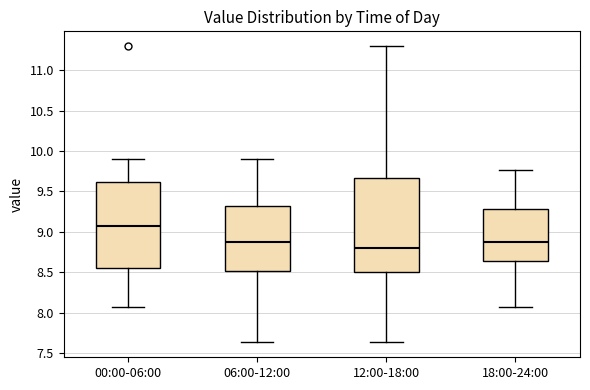

Reading left to right, read every box against the y-axis: the position of its median line, the range the box covers, and the ends of its whiskers. The values are not printed on the chart, so give them approximately, as read against the axis.

00:00-06:00: median 9.05, box 8.55 to 9.60, whiskers 8.05 to 9.90
06:00-12:00: median 8.85, box 8.50 to 9.30, whiskers 7.65 to 9.90
12:00-18:00: median 8.80, box 8.50 to 9.65, whiskers 7.65 to 11.30
18:00-24:00: median 8.85, box 8.65 to 9.30, whiskers 8.05 to 9.75